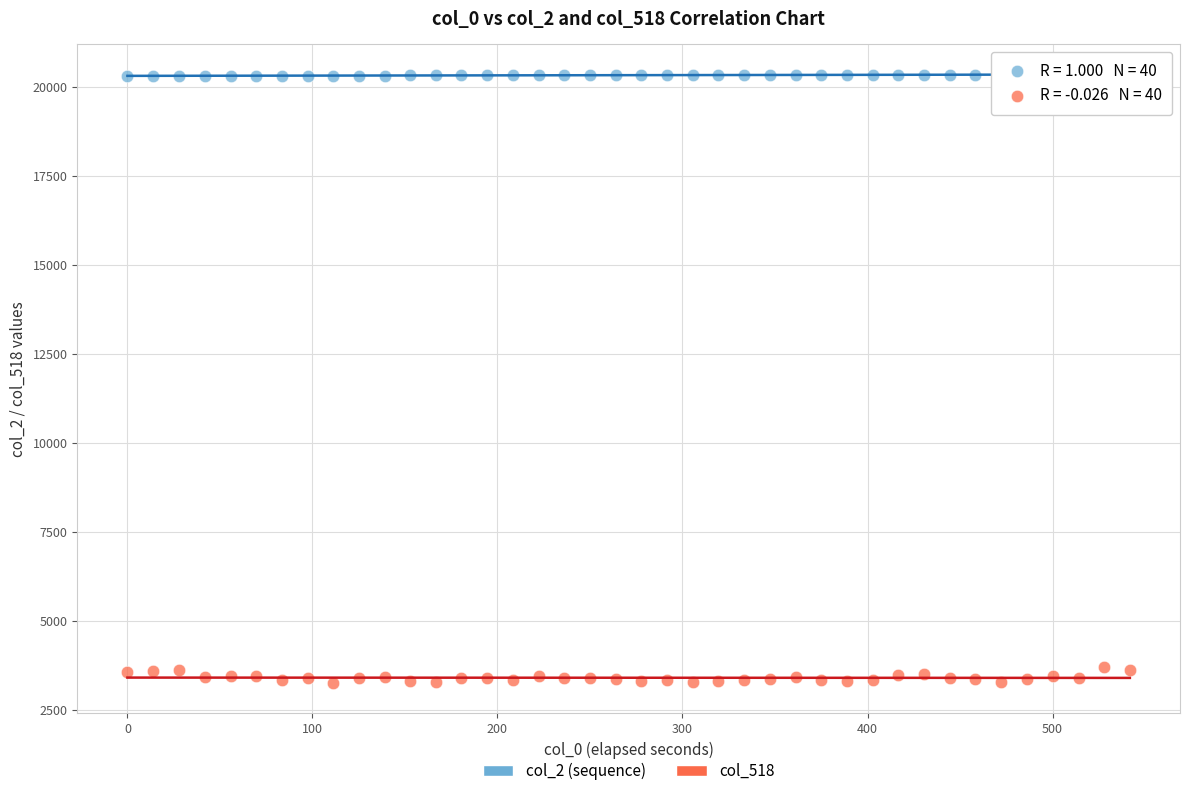

Which series reaches the maximum Y coordinate?

col_2 (sequence)